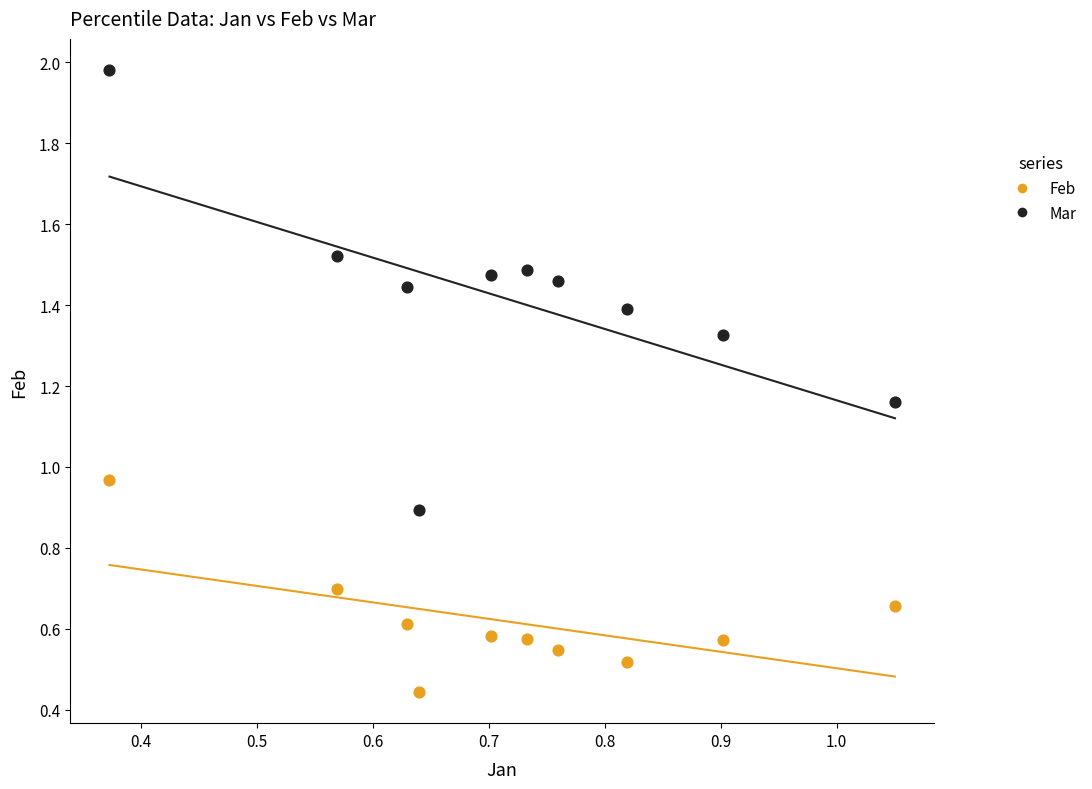

What are all the series names shown in the legend?

Feb, Mar